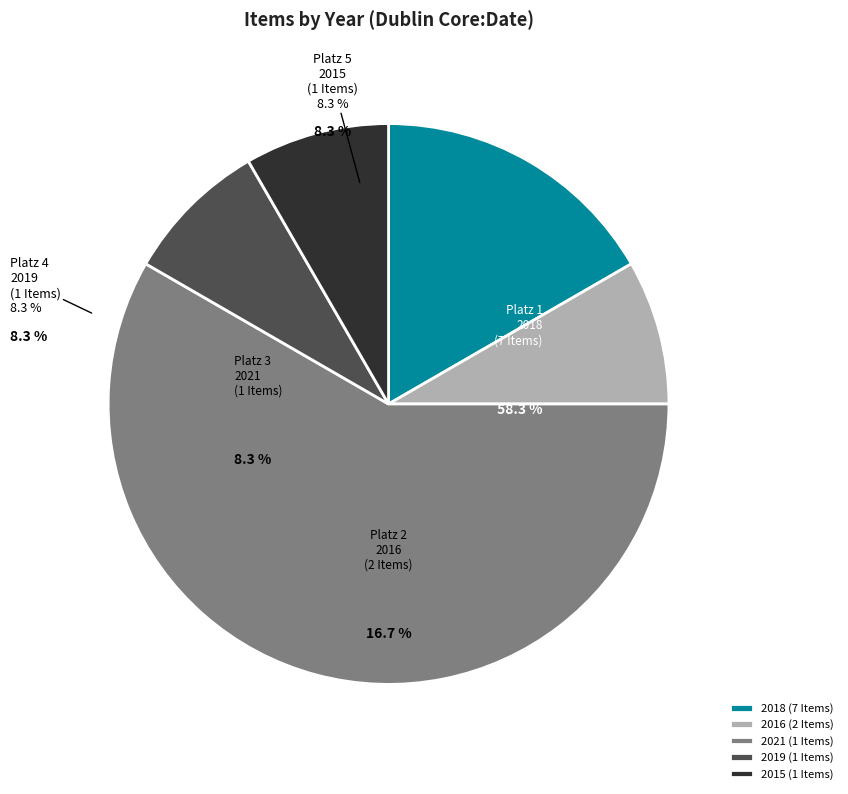

True or false: 2016 accounts for 17% of the total.

True